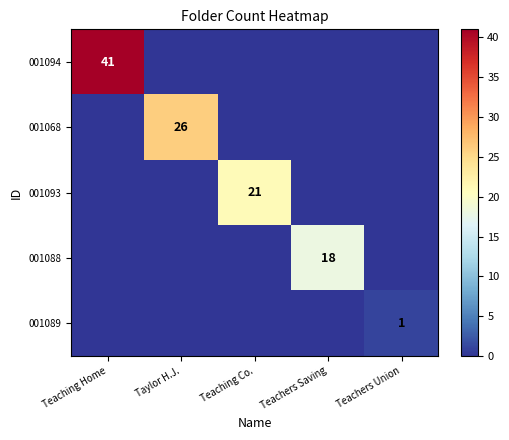

How many distinct data groups are displayed?

5